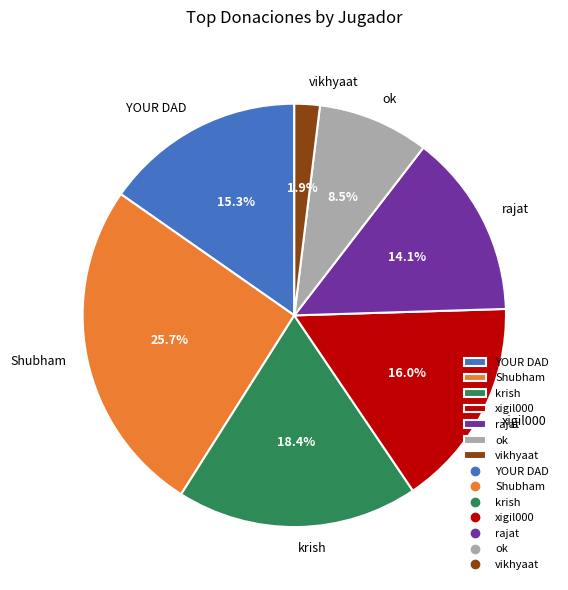

Rank the categories by value from lowest to highest.

vikhyaat, ok, rajat, YOUR DAD, xigil000, krish, Shubham